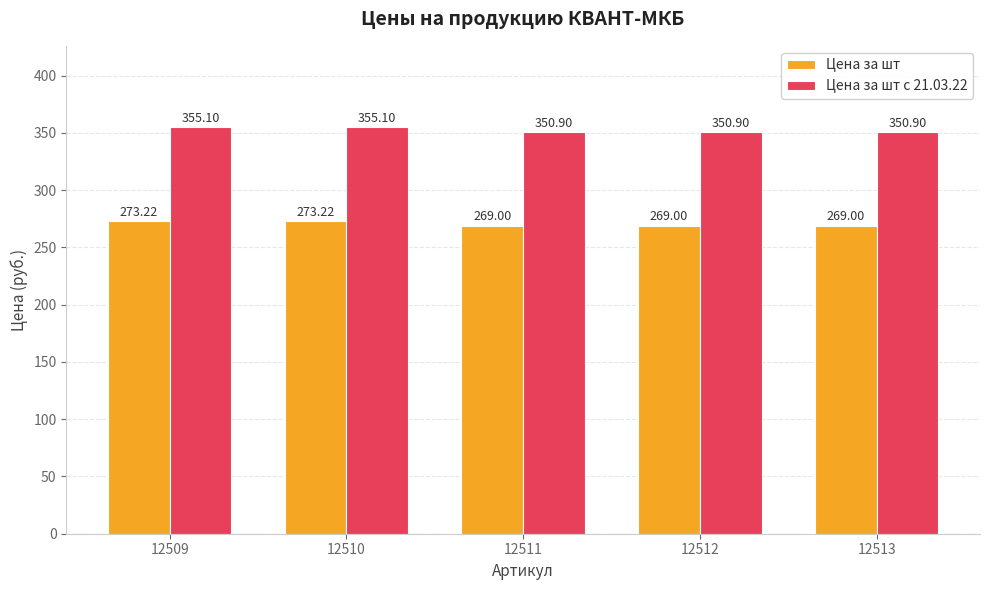

What is the difference between the second highest and minimum values in the Цена за шт series?

4.2